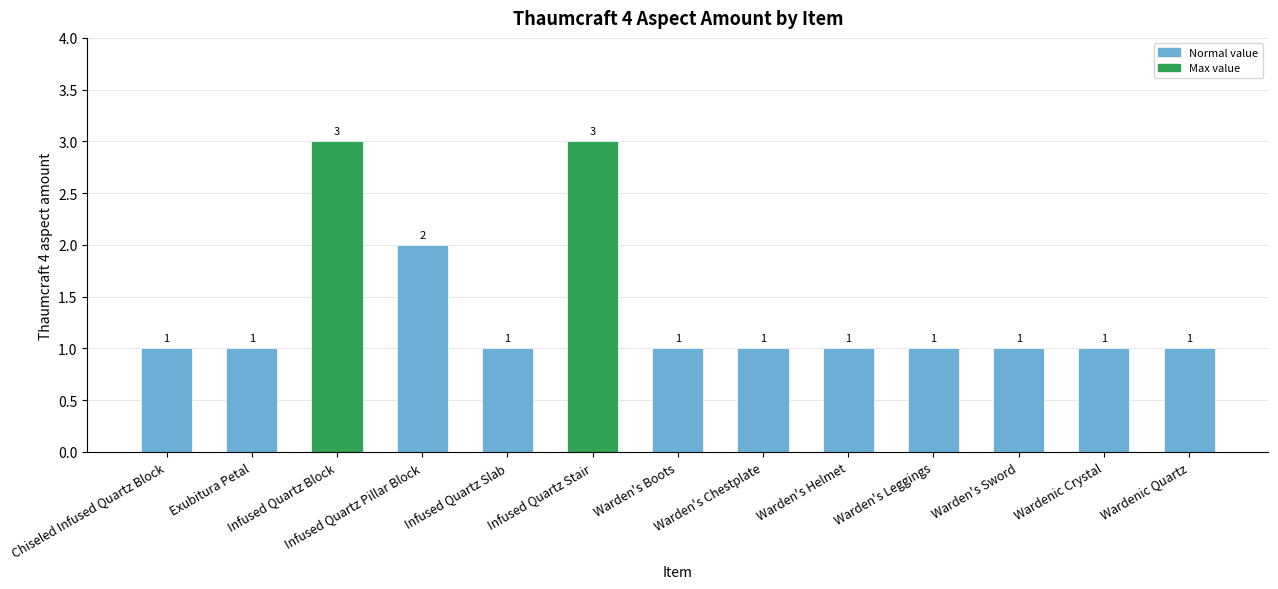

What is the label of the 8th bar from the right?

Infused Quartz Stair